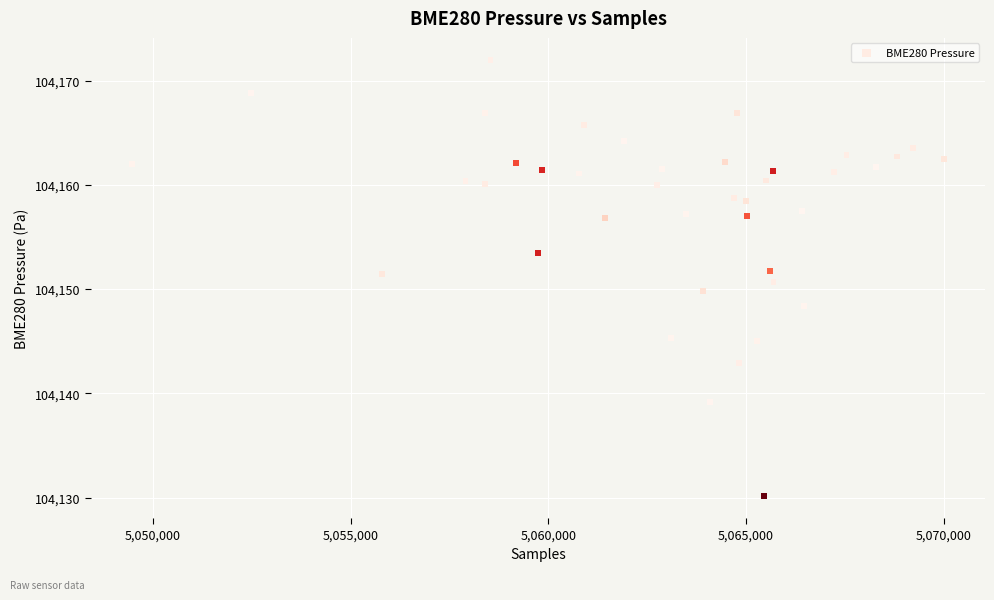

What is the range of X values (max minus min)?

20552.0